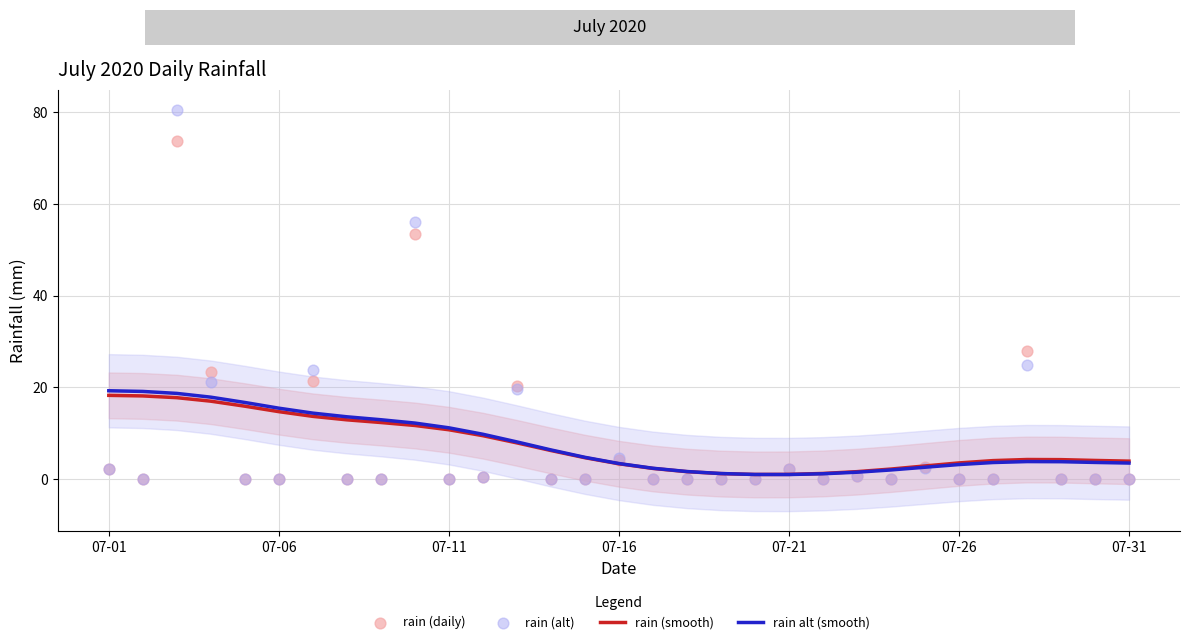

Which series has the largest Y range (max minus min)?

rain (alt)